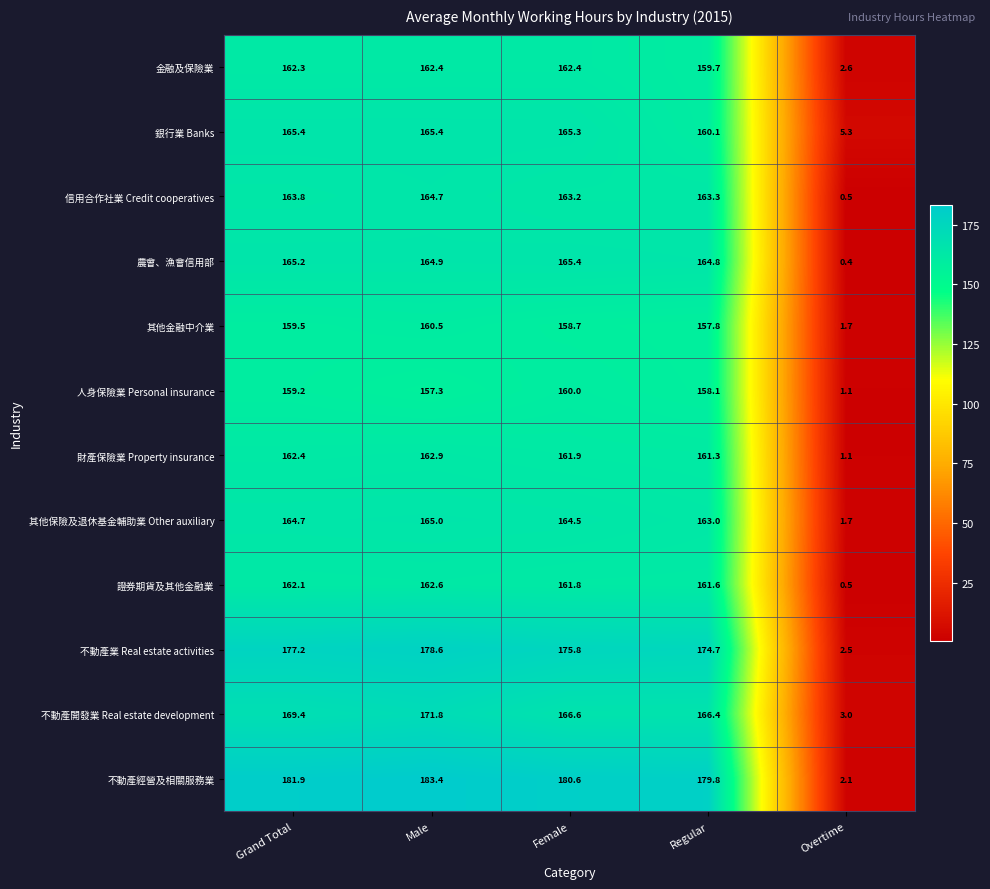

Which series has the largest range (max minus min)?

不動產經營及相關服務業